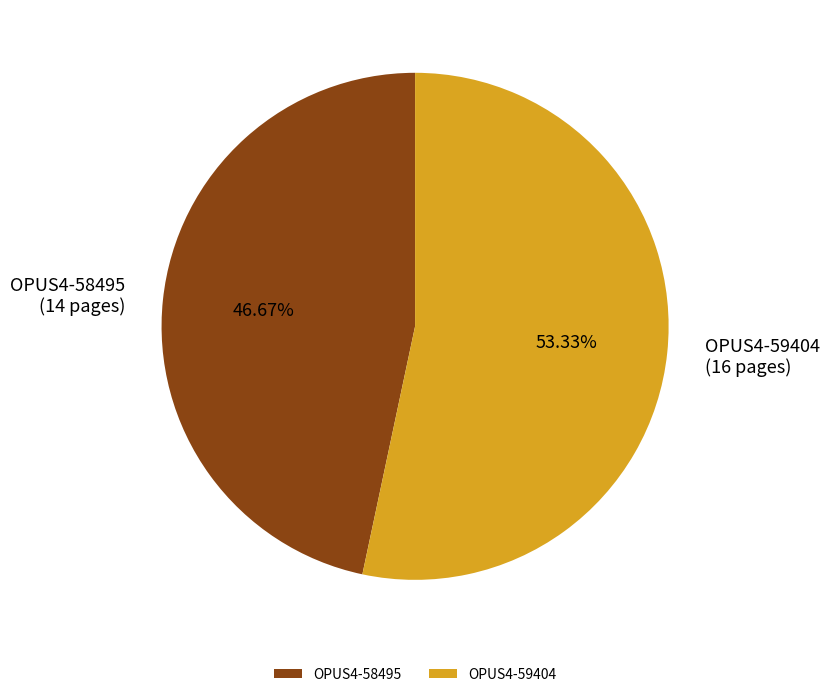

How many slices are in this pie chart?

2